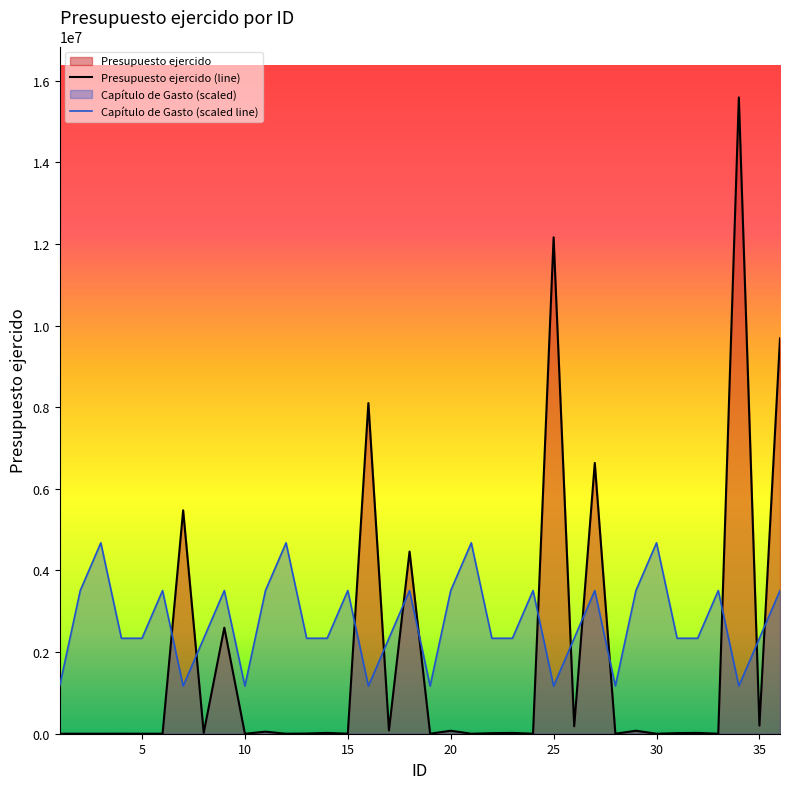

Reading left to right, transcribe all the data shown in this chart.

Presupuesto ejercido: 0.0	0.0	0.0	1200.0	0.0	0.0	5473365.1	22796.7	2598442.8	0.0	50000.0	0.0	5001.0	20000.0	0.0	8101540.4	81705.6	4464019.4	0.0	72988.0	0.0	13336.0	20000.0	0.0	12162101.4	182828.4	6634706.0	0.0	72988.0	0.0	14502.0	20000.0	0.0	15590482.5	198652.3	9687026.3
Capítulo de Gasto: 1169286.2	3507858.6	4677144.7	2338572.4	2338572.4	3507858.6	1169286.2	2338572.4	3507858.6	1169286.2	3507858.6	4677144.7	2338572.4	2338572.4	3507858.6	1169286.2	2338572.4	3507858.6	1169286.2	3507858.6	4677144.7	2338572.4	2338572.4	3507858.6	1169286.2	2338572.4	3507858.6	1169286.2	3507858.6	4677144.7	2338572.4	2338572.4	3507858.6	1169286.2	2338572.4	3507858.6